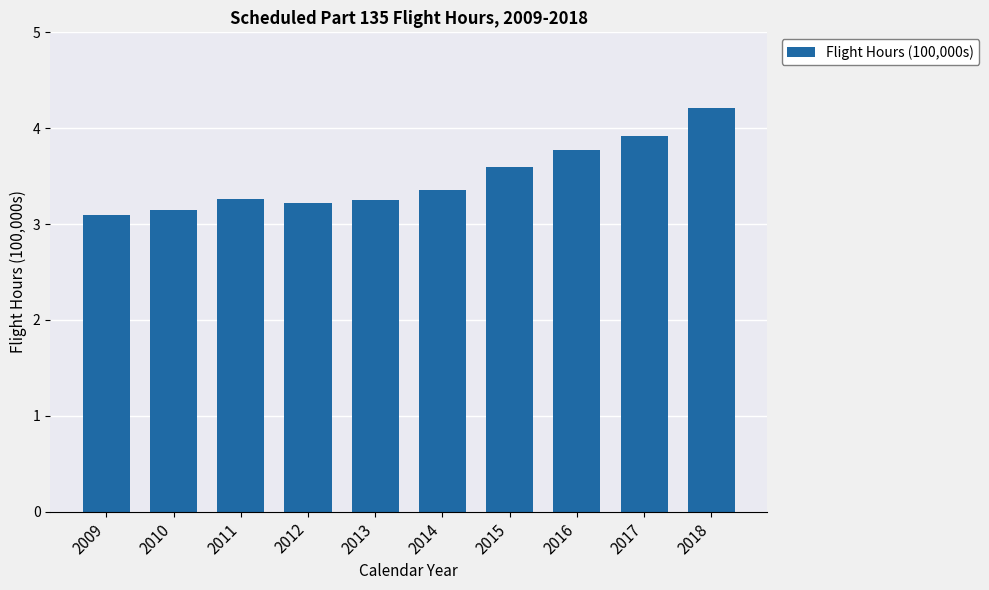

At which label is the value closest to 3?

2009